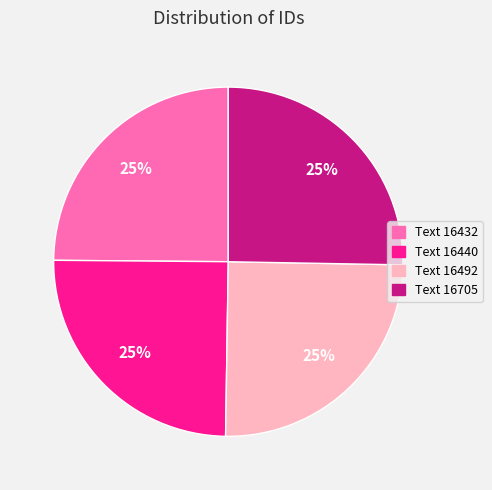

Does Text 16432 account for over 50% of the chart?

No